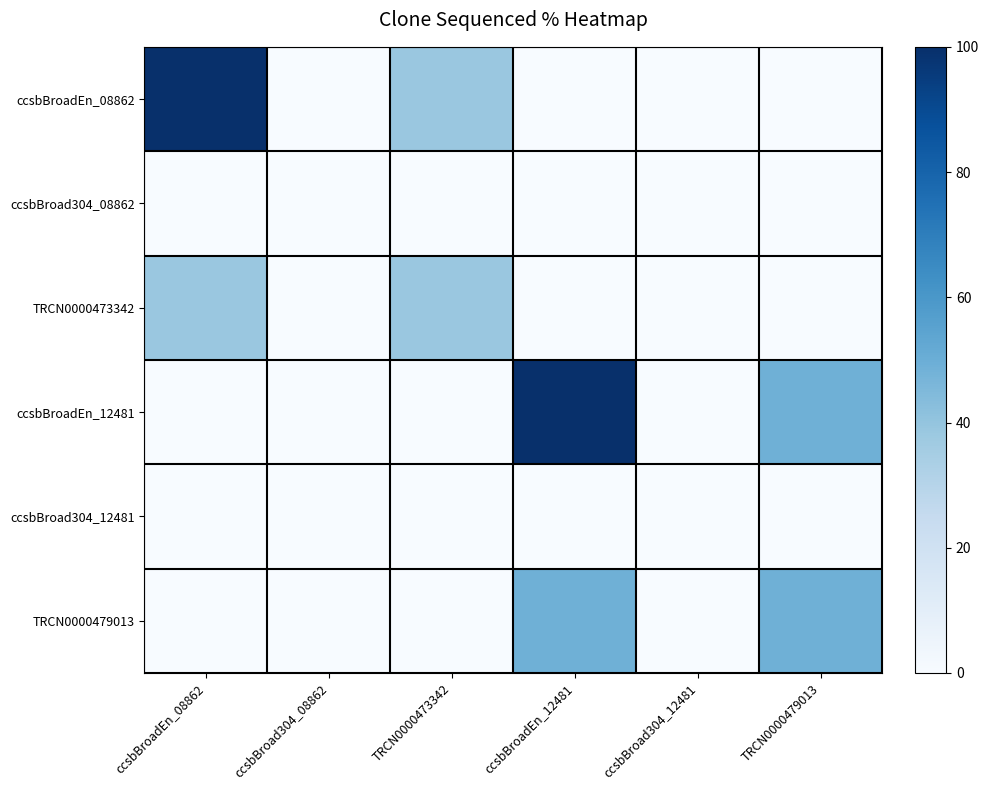

Reading right to left, what are all the values shown in this chart?

ccsbBroadEn_08862: TRCN0000479013=0.0	ccsbBroad304_12481=0.0	ccsbBroadEn_12481=0.0	TRCN0000473342=38.4	ccsbBroad304_08862=0.0	ccsbBroadEn_08862=100.0
ccsbBroad304_08862: TRCN0000479013=0.0	ccsbBroad304_12481=0.0	ccsbBroadEn_12481=0.0	TRCN0000473342=0.0	ccsbBroad304_08862=0.0	ccsbBroadEn_08862=0.0
TRCN0000473342: TRCN0000479013=0.0	ccsbBroad304_12481=0.0	ccsbBroadEn_12481=0.0	TRCN0000473342=38.4	ccsbBroad304_08862=0.0	ccsbBroadEn_08862=38.4
ccsbBroadEn_12481: TRCN0000479013=48.9	ccsbBroad304_12481=0.0	ccsbBroadEn_12481=100.0	TRCN0000473342=0.0	ccsbBroad304_08862=0.0	ccsbBroadEn_08862=0.0
ccsbBroad304_12481: TRCN0000479013=0.0	ccsbBroad304_12481=0.0	ccsbBroadEn_12481=0.0	TRCN0000473342=0.0	ccsbBroad304_08862=0.0	ccsbBroadEn_08862=0.0
TRCN0000479013: TRCN0000479013=48.9	ccsbBroad304_12481=0.0	ccsbBroadEn_12481=48.9	TRCN0000473342=0.0	ccsbBroad304_08862=0.0	ccsbBroadEn_08862=0.0